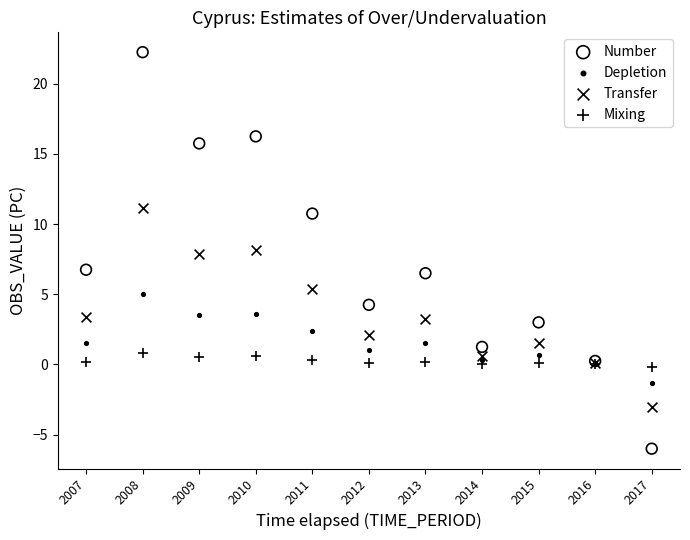

What is the X range (max minus min) for the scatter plot?

10.0